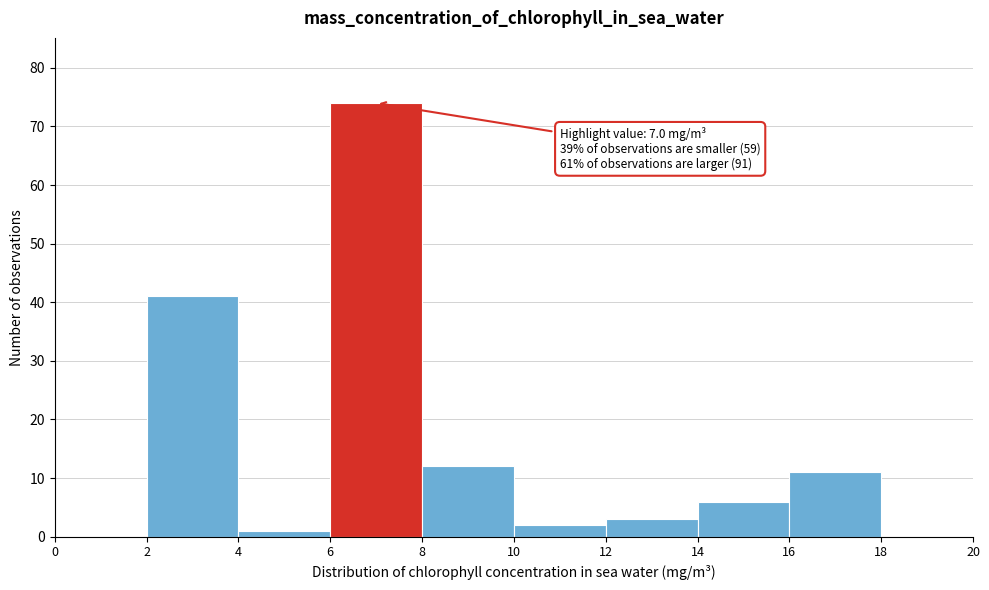

Which range on the x-axis has the tallest bar?

6 to 8